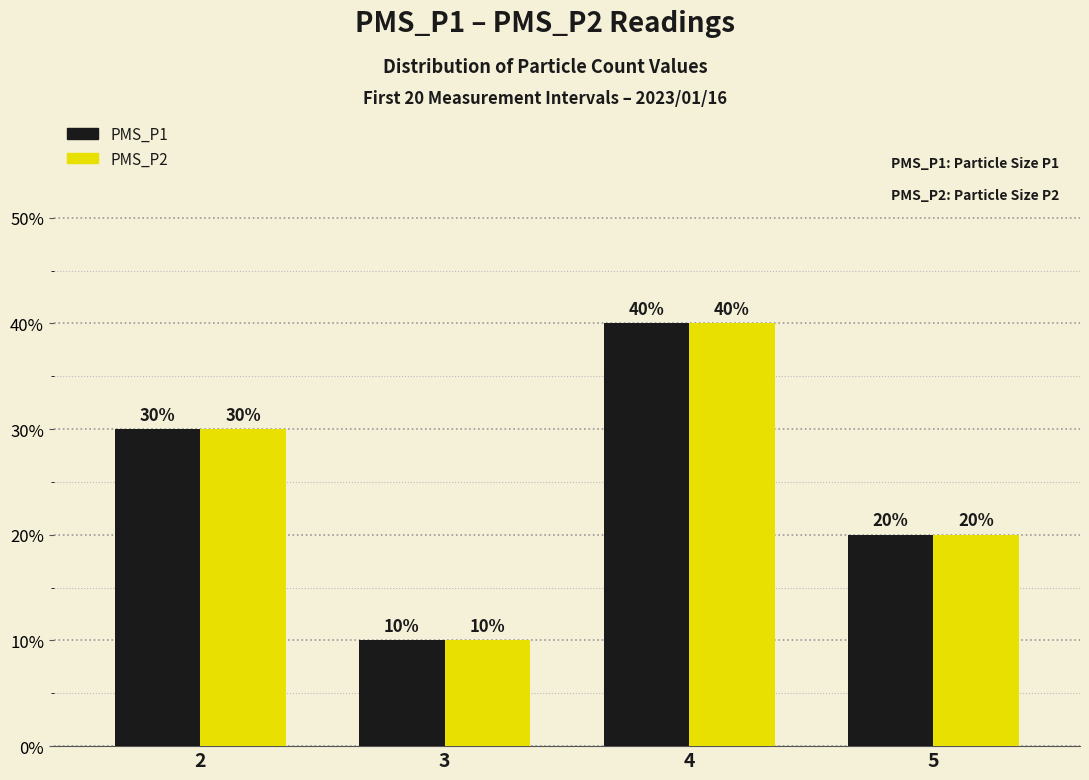

Is it true that PMS_P2 equals 40 at 4?

True